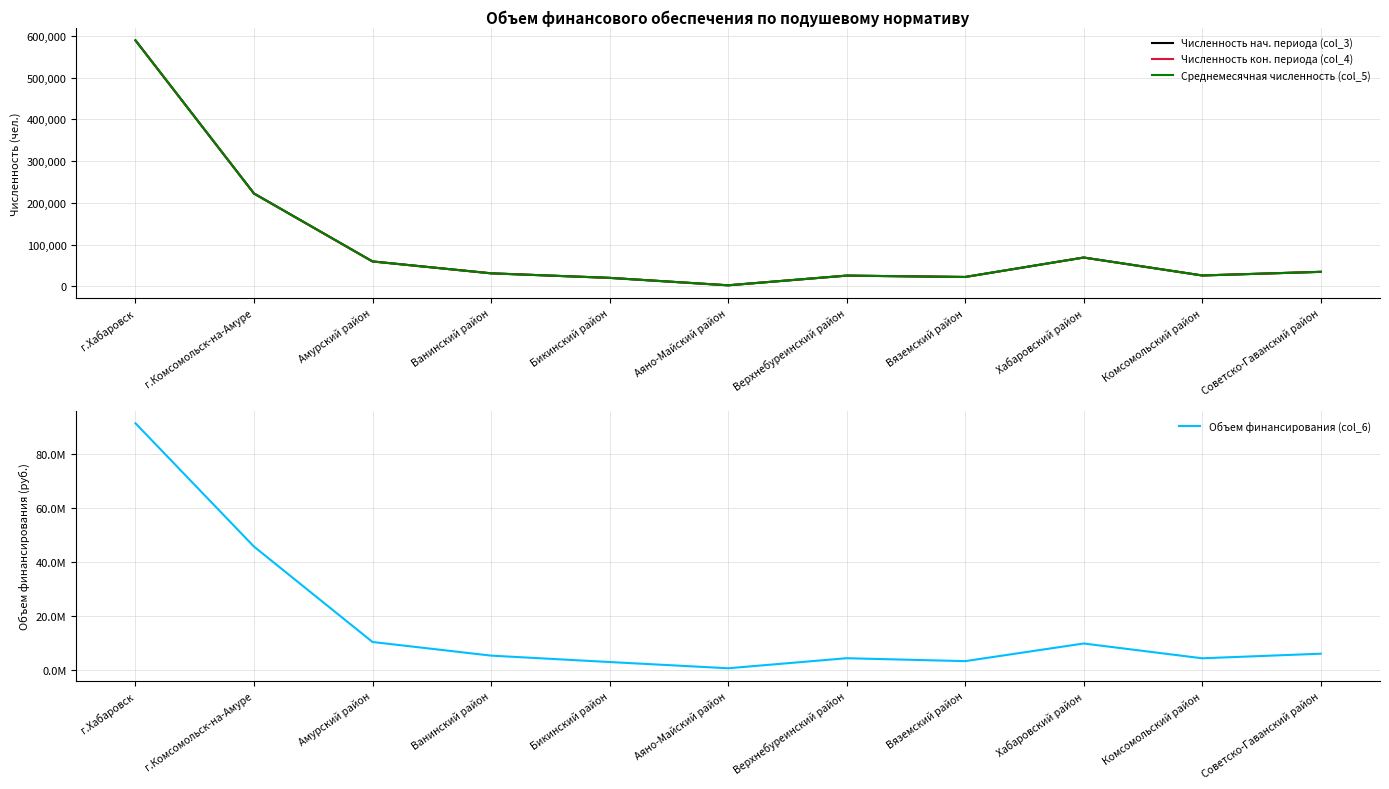

True or false: Объем финансирования (col_6) and Численность кон. периода (col_4) intersect in this chart.

False